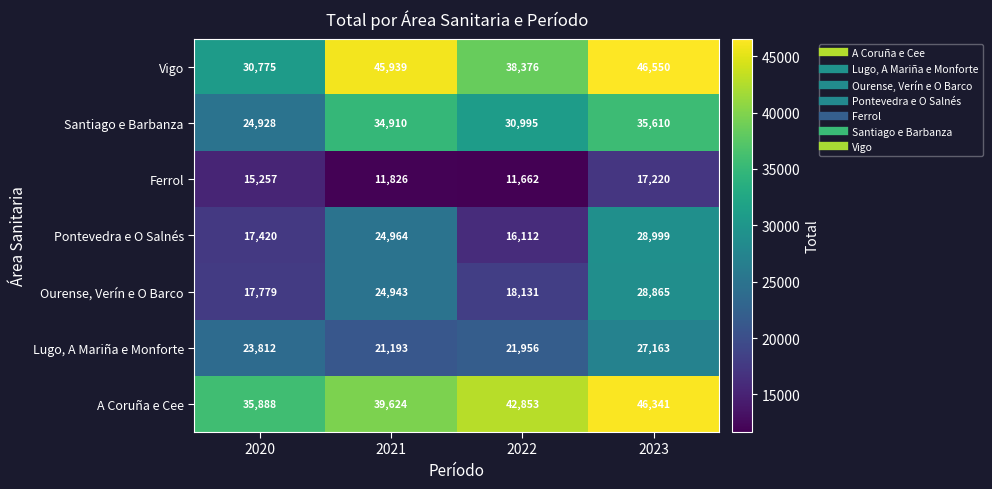

At which category is the sum across all series the highest?

2023